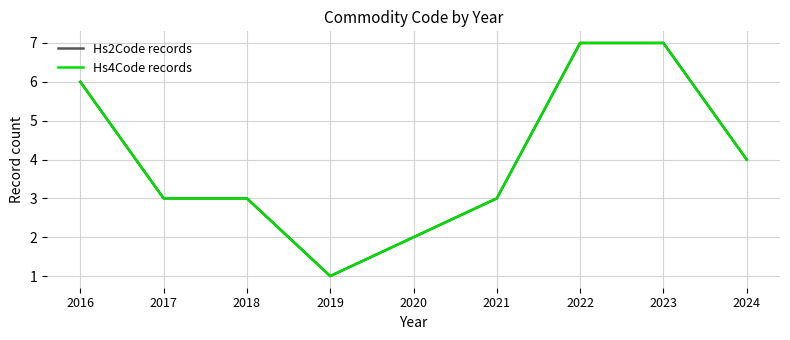

What is the value of the Hs2Code records point at the 9th from the left?

4